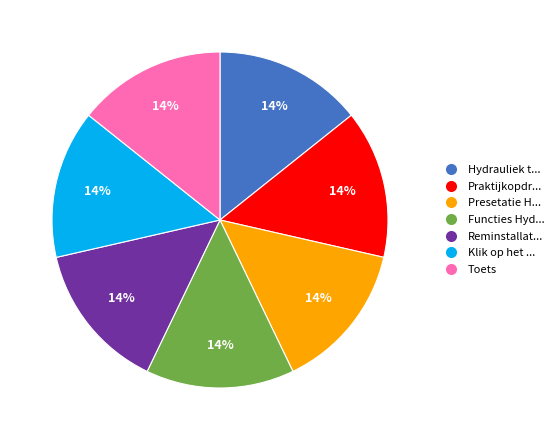

Is there any slice that represents more than half of the pie?

No